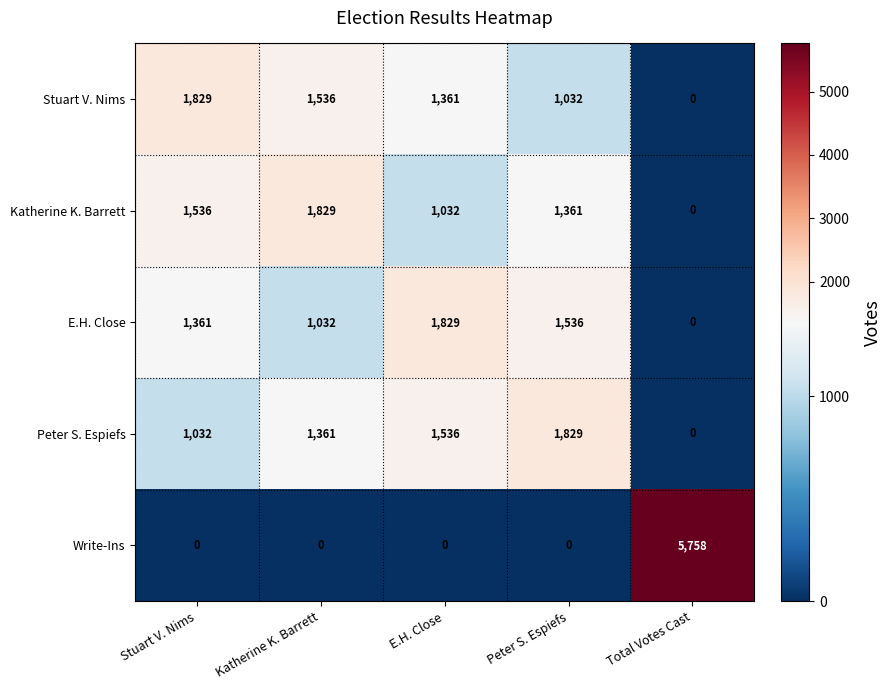

Which series has the largest range (max minus min)?

Write-Ins